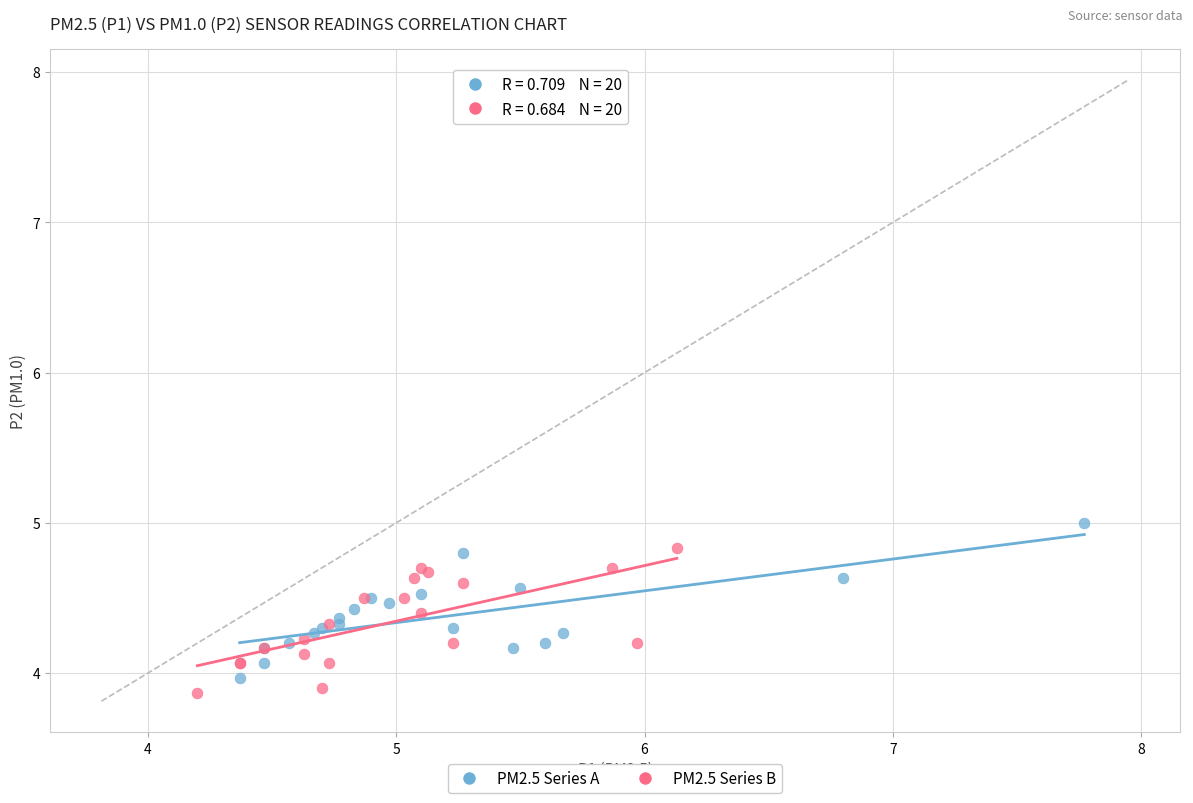

What are all the series names shown in the legend?

PM2.5 Series A, PM2.5 Series B